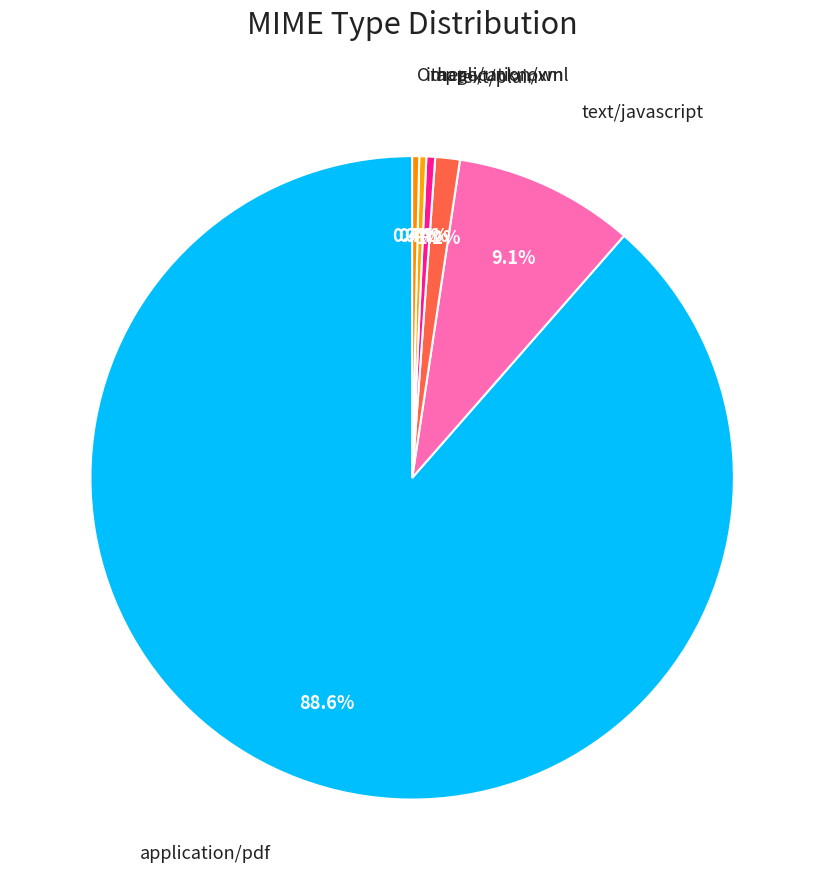

How many slices are in this pie chart?

6